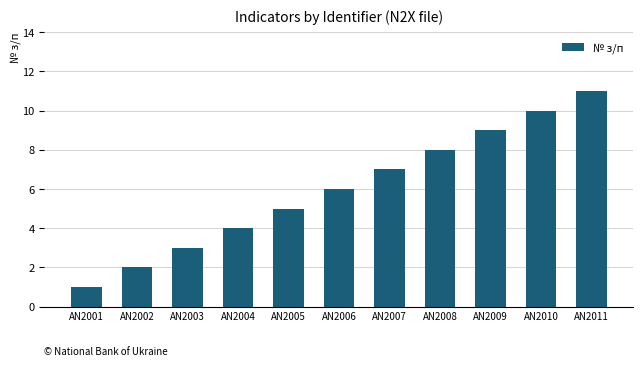

What is the sum of all values?

66